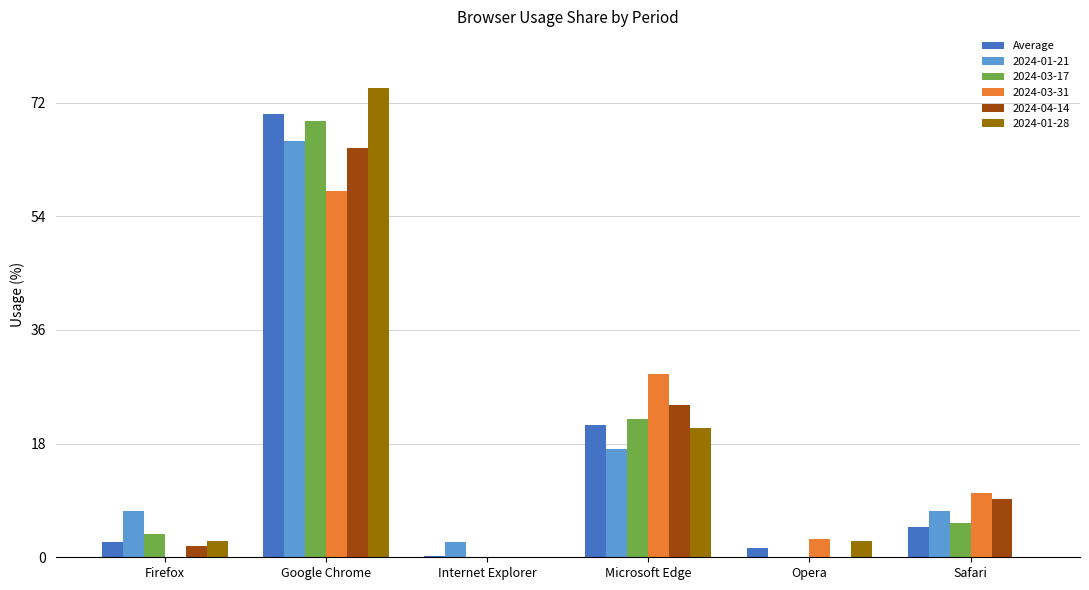

Which label corresponds to the largest value in the chart?

Google Chrome